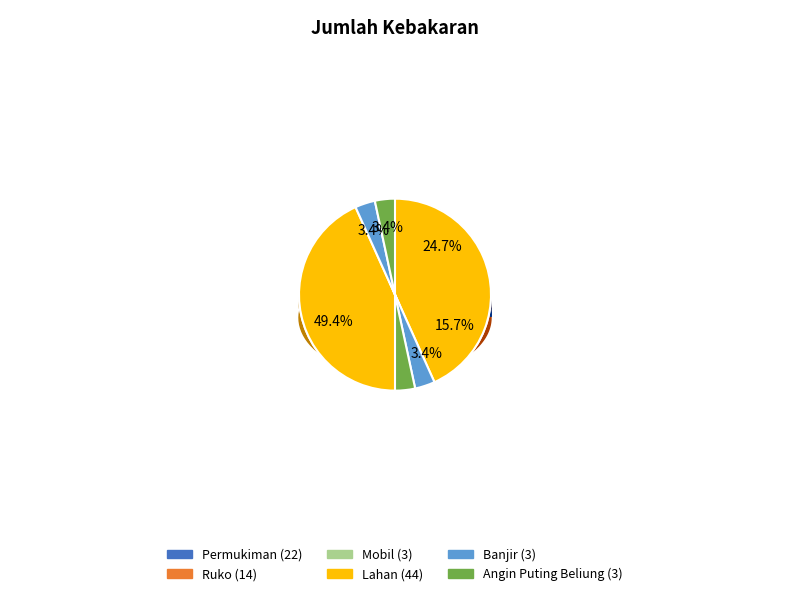

To the nearest percent, what percentage of the pie is Permukiman?

25%